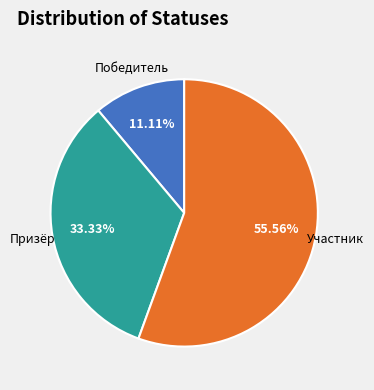

Which slice is the smallest?

Победитель